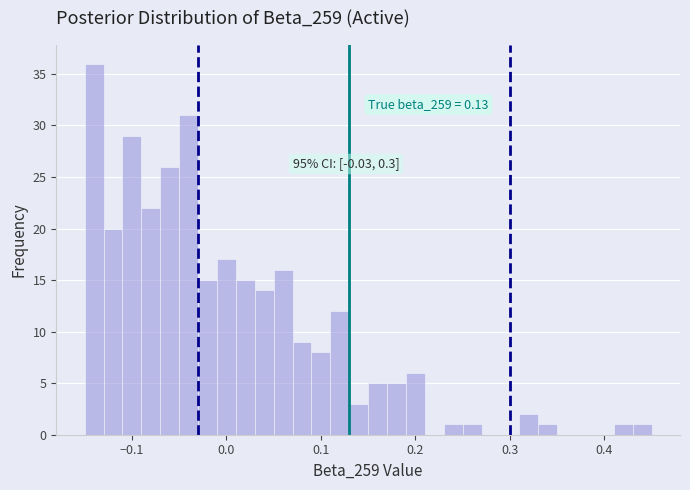

Around what value on the x-axis is the tallest bar? Give the approximate position of its centre, as read against the axis.

-0.14